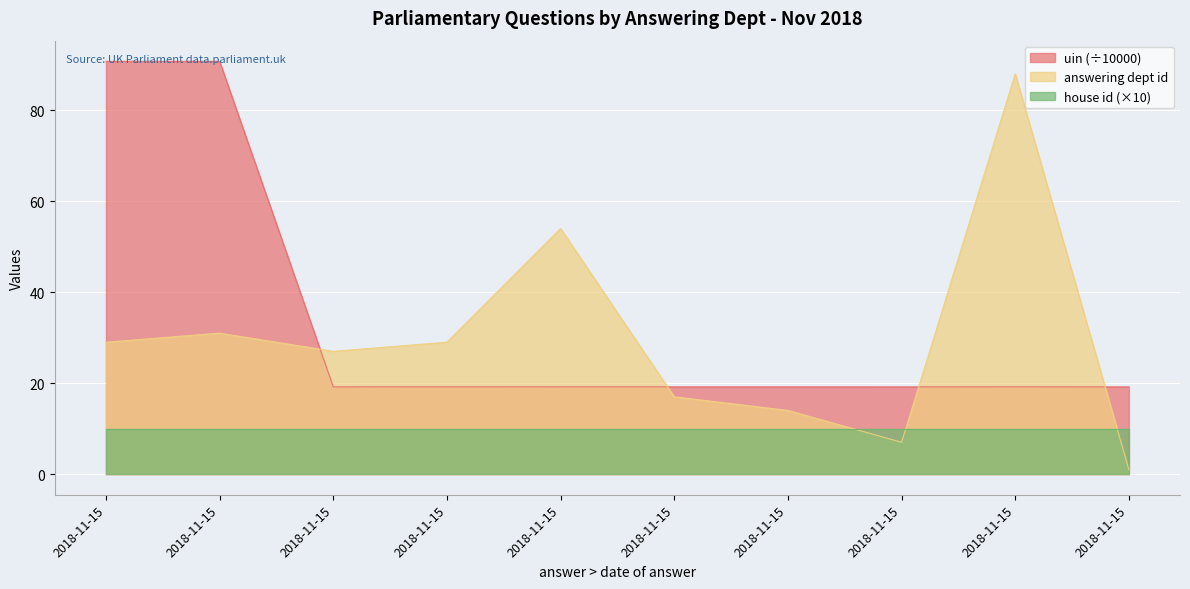

What is the maximum value for answering dept id?

88.0